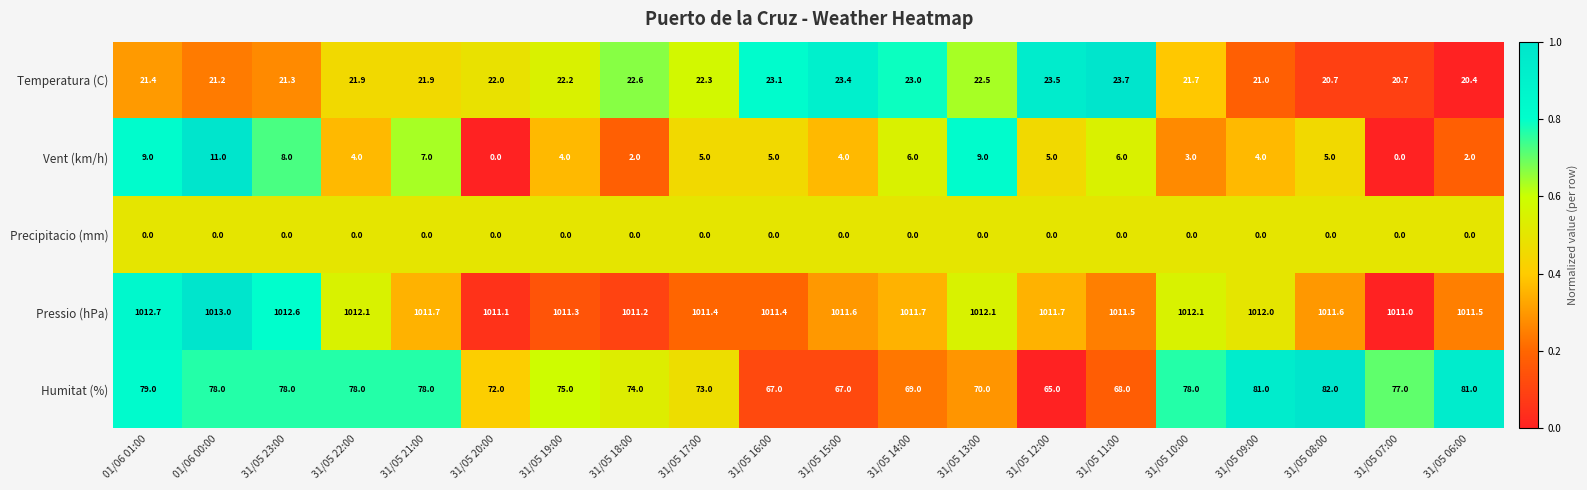

List the series in order of their peak value, lowest first.

Precipitacio (mm), Vent (km/h), Temperatura (C), Humitat (%), Pressio (hPa)